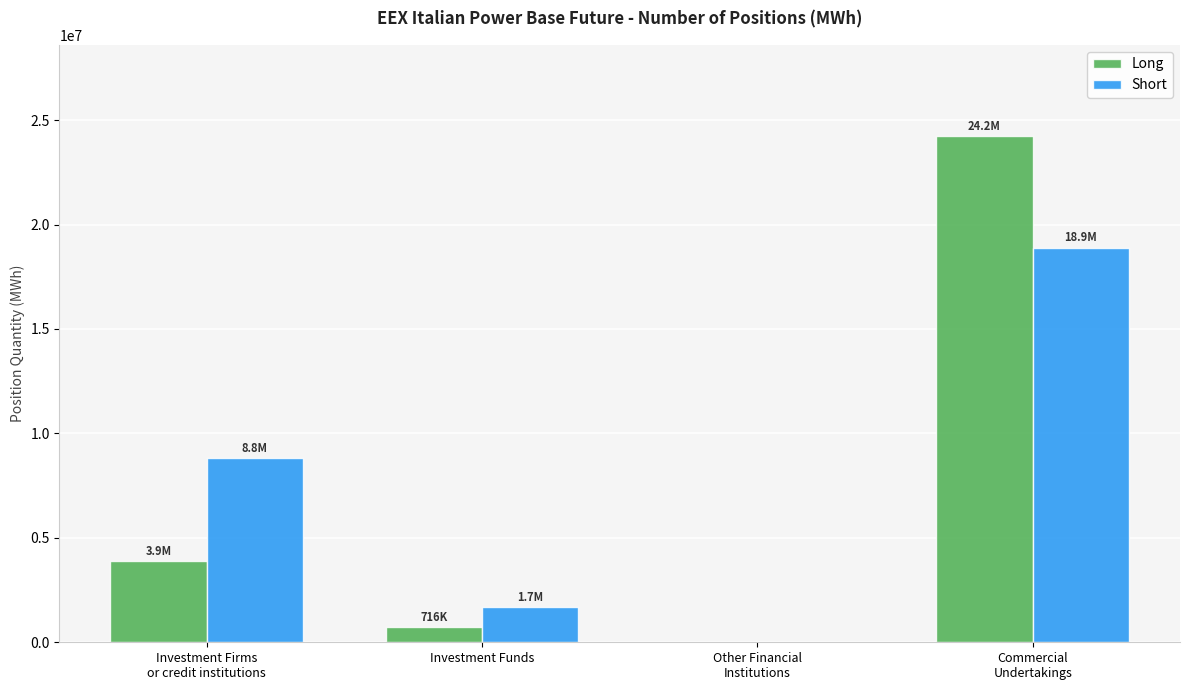

The value of Short at Commercial
Undertakings is 6056269. True or false?

False